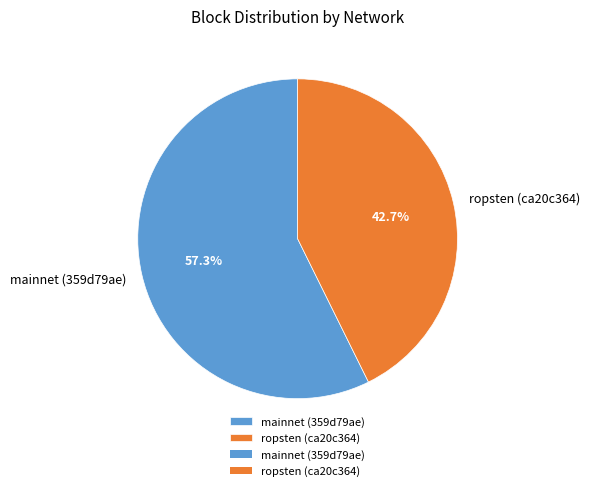

To the nearest percent, what percentage of the pie is ropsten (ca20c364)?

43%